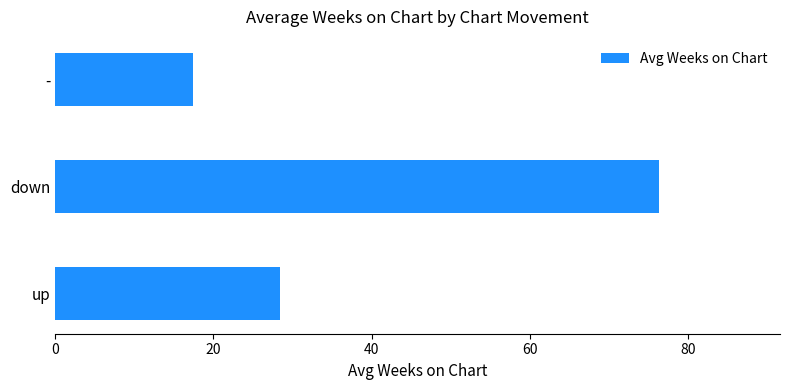

What is the difference between the maximum and minimum values?

58.9